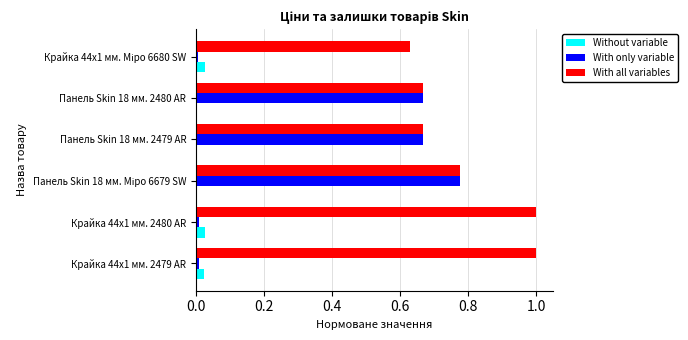

The value of With only variable at Крайка 44x1 мм. 2480 AR is 0.0. True or false?

True